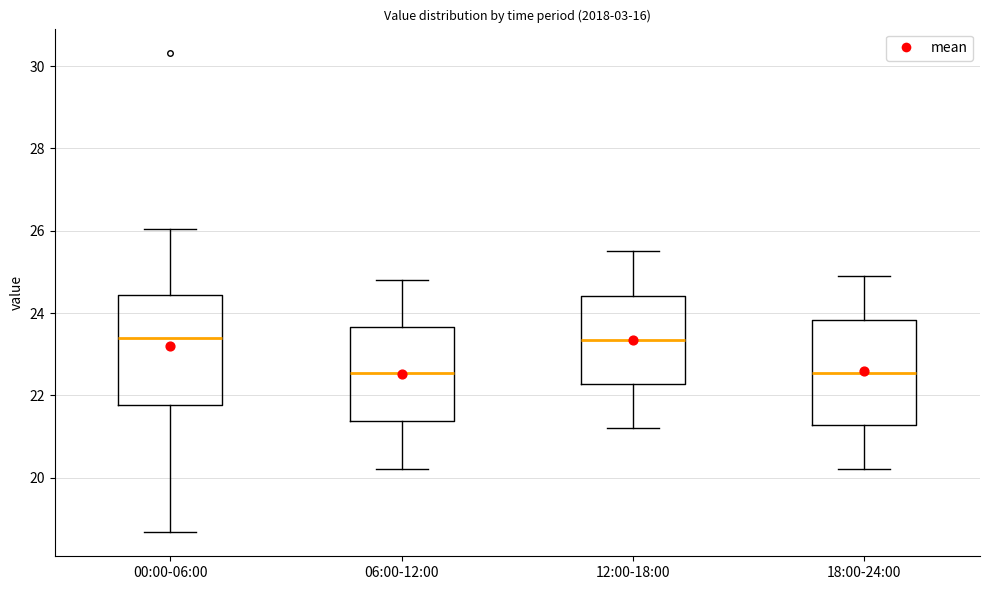

Reading left to right, read every box against the y-axis: the position of its median line, the range the box covers, and the ends of its whiskers. The values are not printed on the chart, so give them approximately, as read against the axis.

00:00-06:00: median 23.4, box 21.8 to 24.4, whiskers 18.6 to 26.0
06:00-12:00: median 22.6, box 21.4 to 23.6, whiskers 20.2 to 24.8
12:00-18:00: median 23.4, box 22.2 to 24.4, whiskers 21.2 to 25.6
18:00-24:00: median 22.6, box 21.2 to 23.8, whiskers 20.2 to 25.0